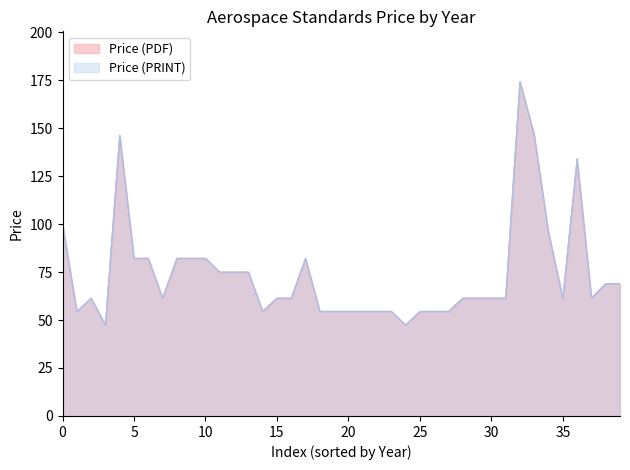

Which series has the largest total across all categories?

Price (PDF)